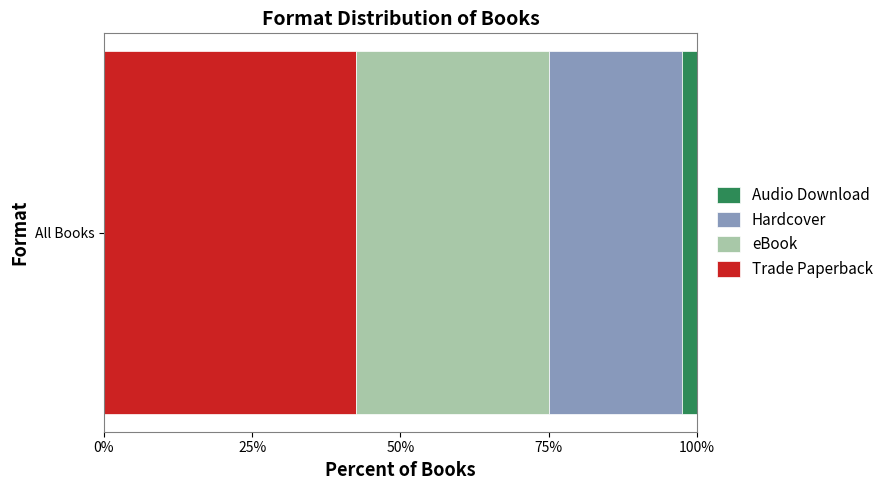

Is it true that Trade Paperback equals 42.5 at All Books?

True